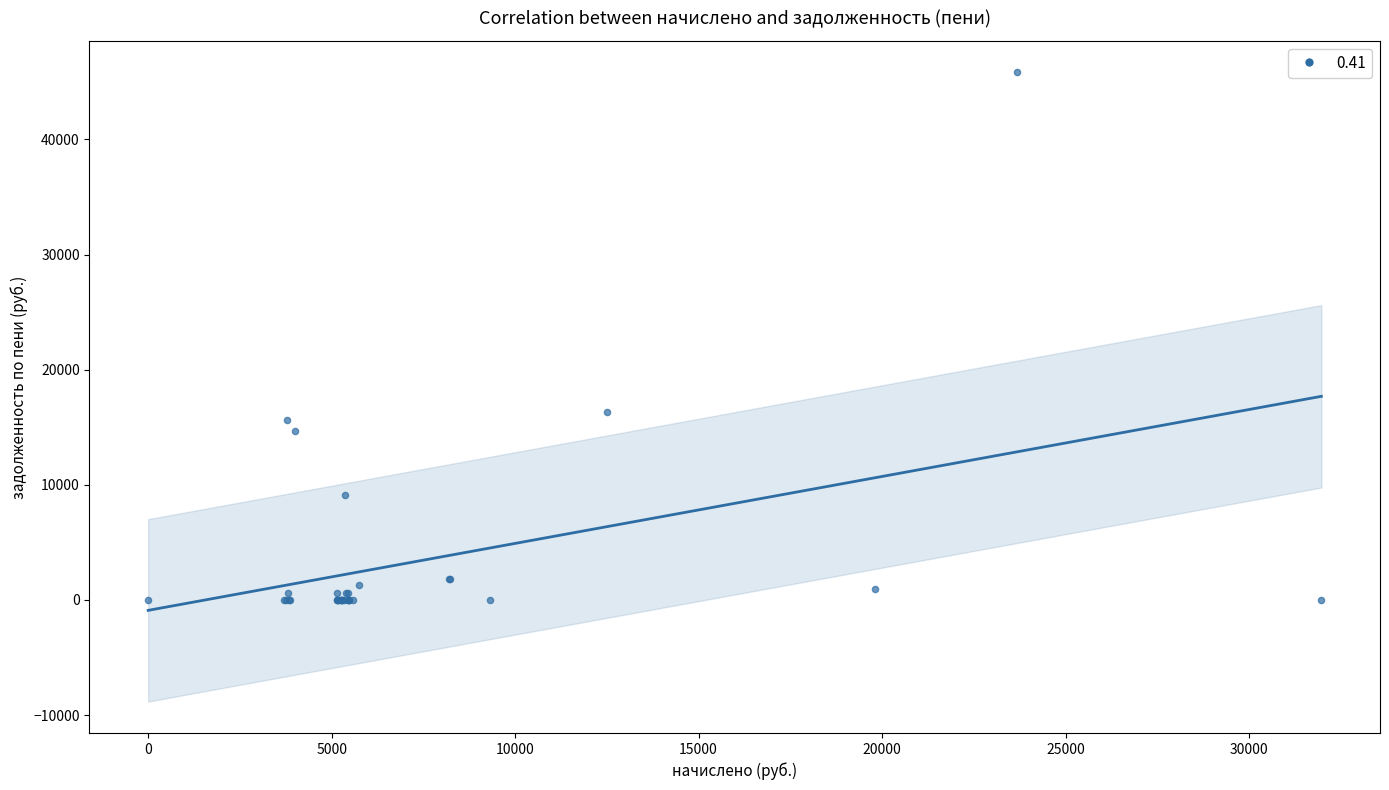

What Y value in the scatter plot is closest to 22907?

16309.6